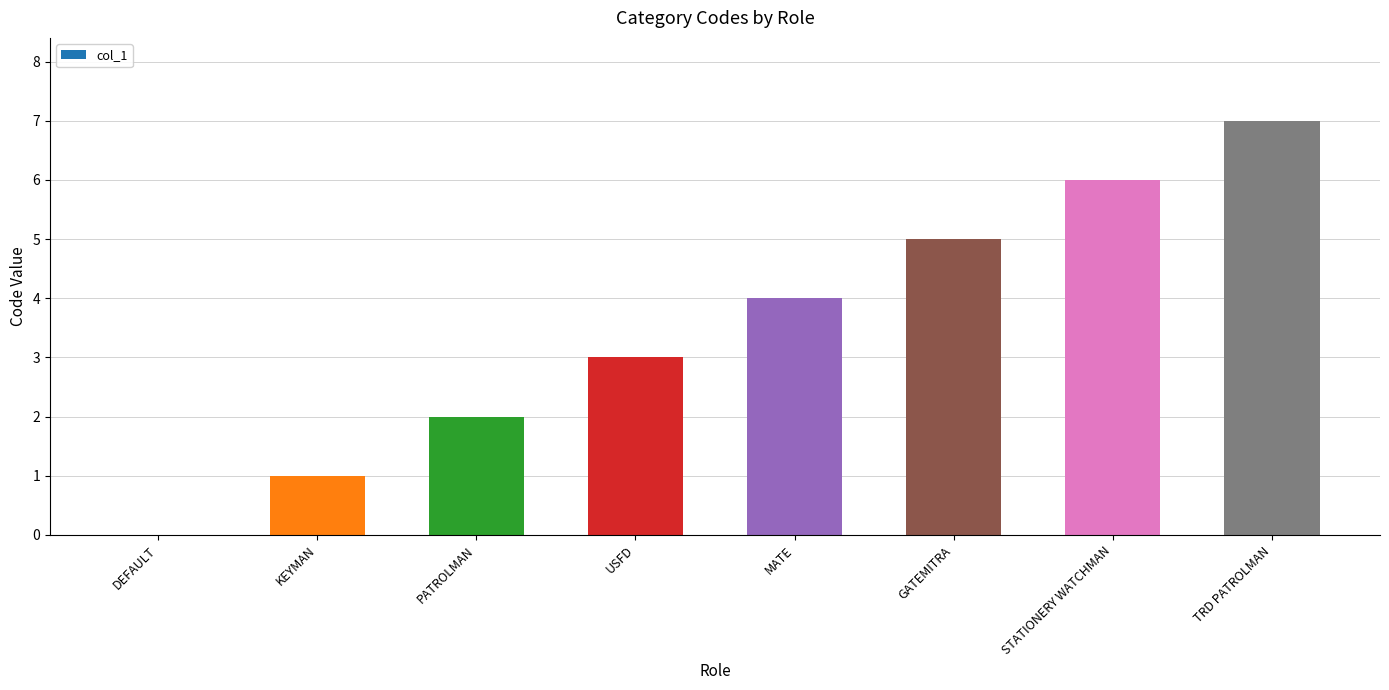

What is the sum of the values at PATROLMAN and GATEMITRA?

7